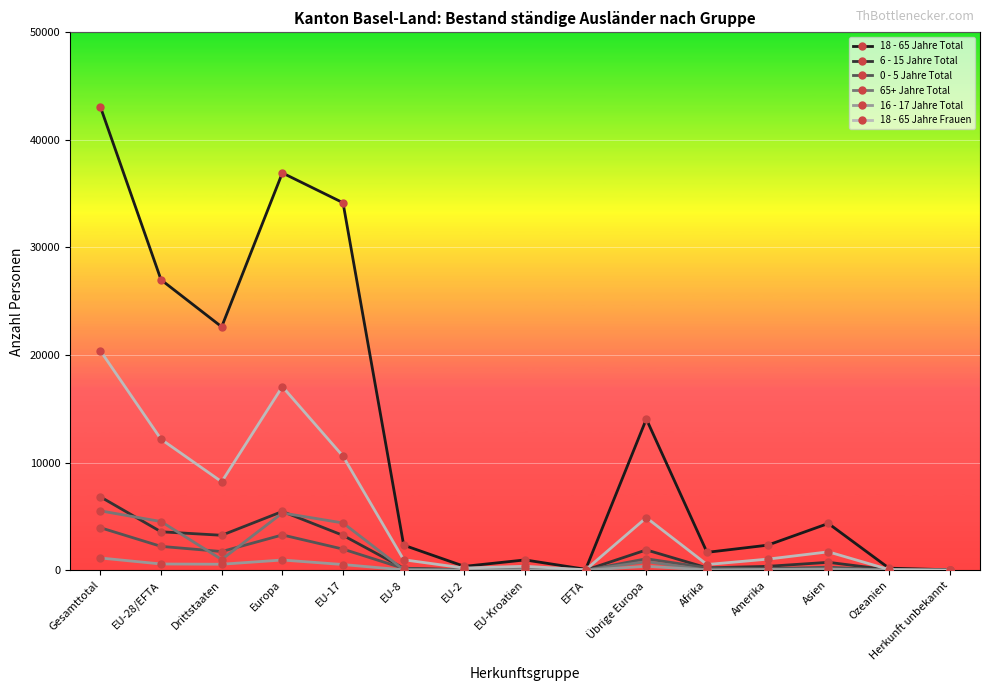

What is the average value of the 65+ Jahre Total series?

1459